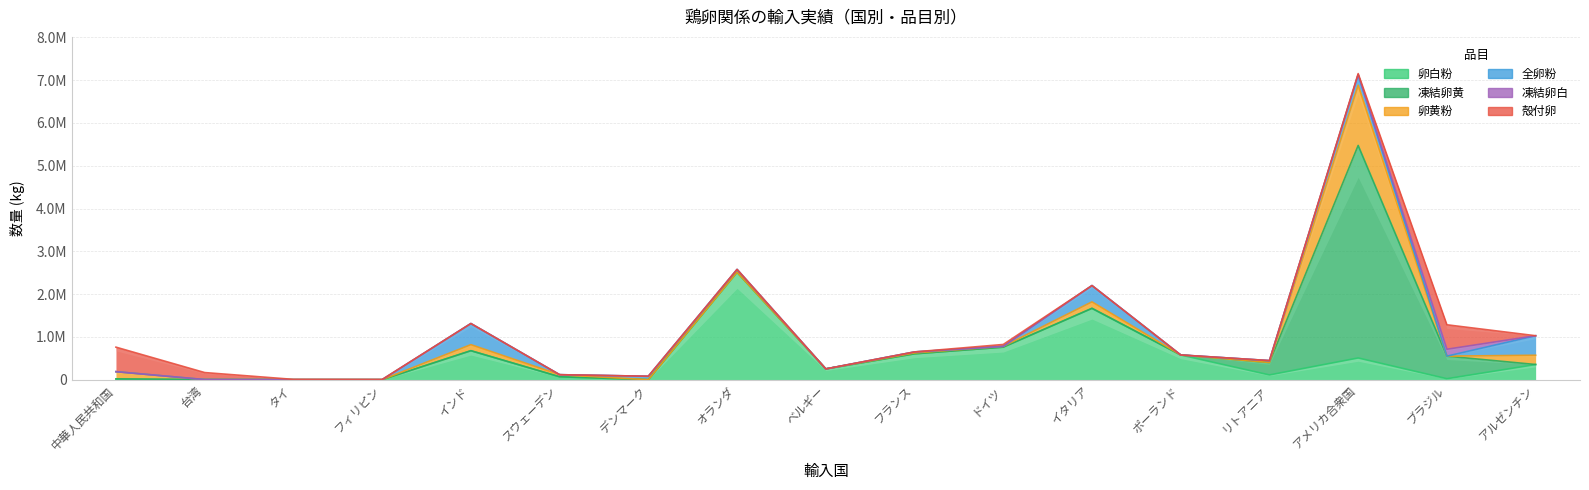

Which label corresponds to the largest value in the chart?

アメリカ合衆国